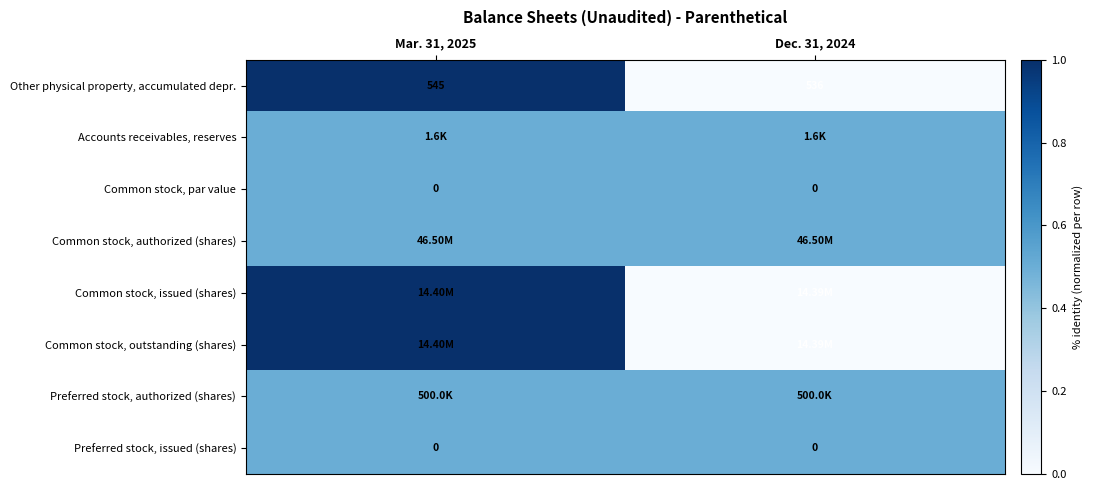

List the labels in order of Other physical property, accumulated depr. value, largest first.

Mar. 31, 2025, Dec. 31, 2024